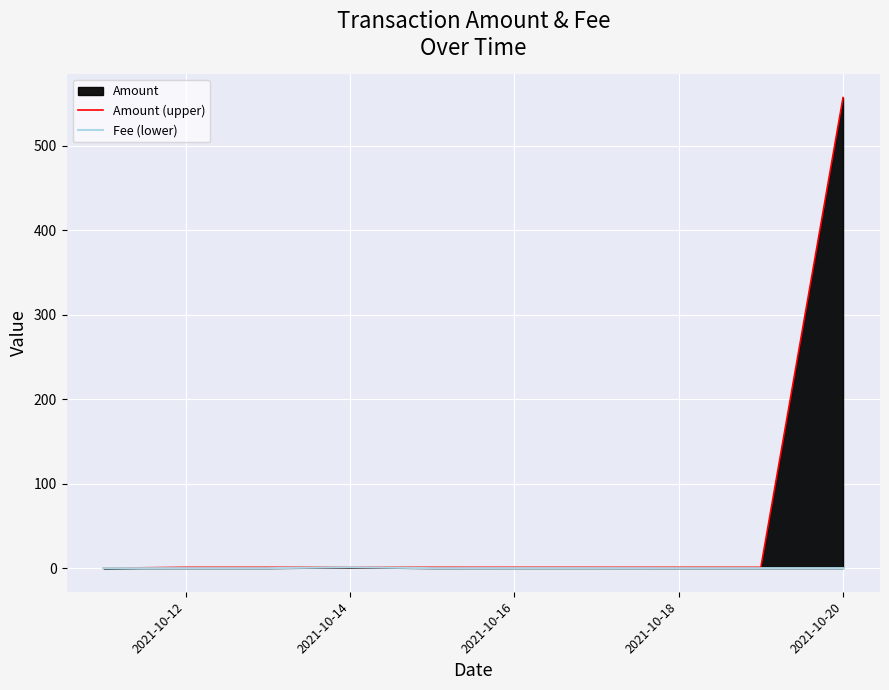

Rank the series at 2021-10-16 from lowest to highest value.

Fee (lower), Amount (upper)